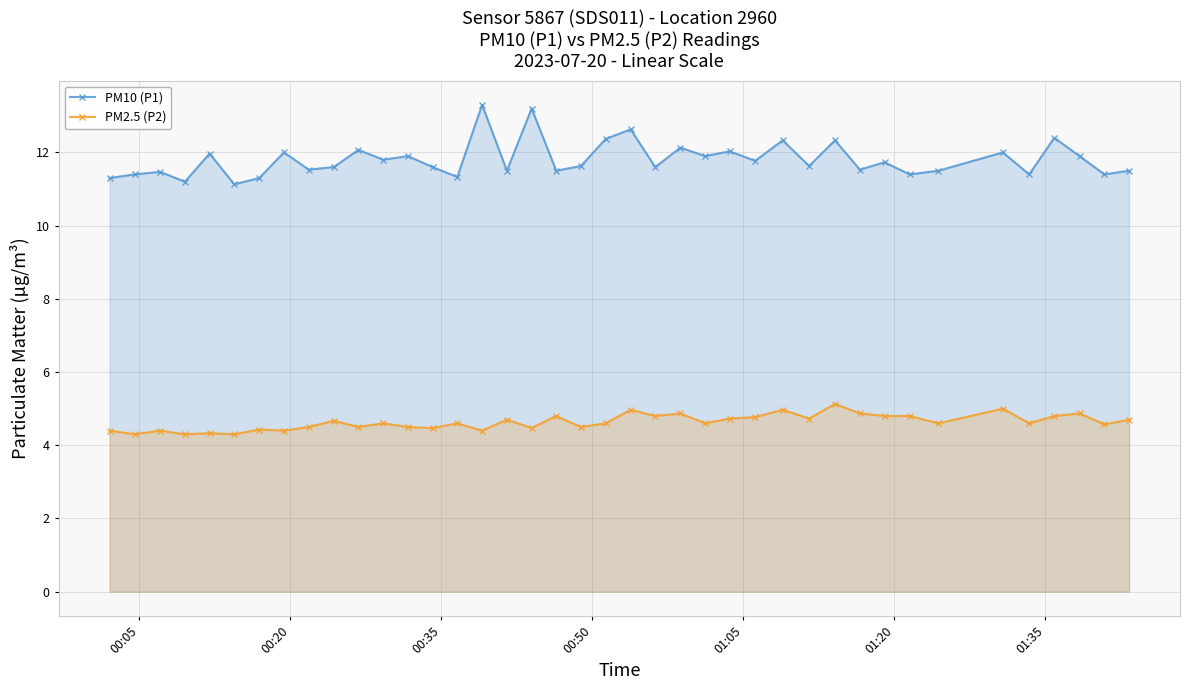

Reading left to right, list all the values displayed in this chart.

PM10 (P1): 11.3	11.4	11.5	11.2	12.0	11.1	11.3	12.0	11.5	11.6	12.1	11.8	11.9	11.6	11.3	13.3	11.5	13.2	11.5	11.6	12.4	12.6	11.6	12.1	11.9	12.0	11.8	12.3	11.6	12.3	11.5	11.7	11.4	11.5	12.0	11.4	12.4	11.9	11.4	11.5
PM2.5 (P2): 4.4	4.3	4.4	4.3	4.3	4.3	4.4	4.4	4.5	4.7	4.5	4.6	4.5	4.5	4.6	4.4	4.7	4.5	4.8	4.5	4.6	5.0	4.8	4.9	4.6	4.7	4.8	5.0	4.7	5.1	4.9	4.8	4.8	4.6	5.0	4.6	4.8	4.9	4.6	4.7